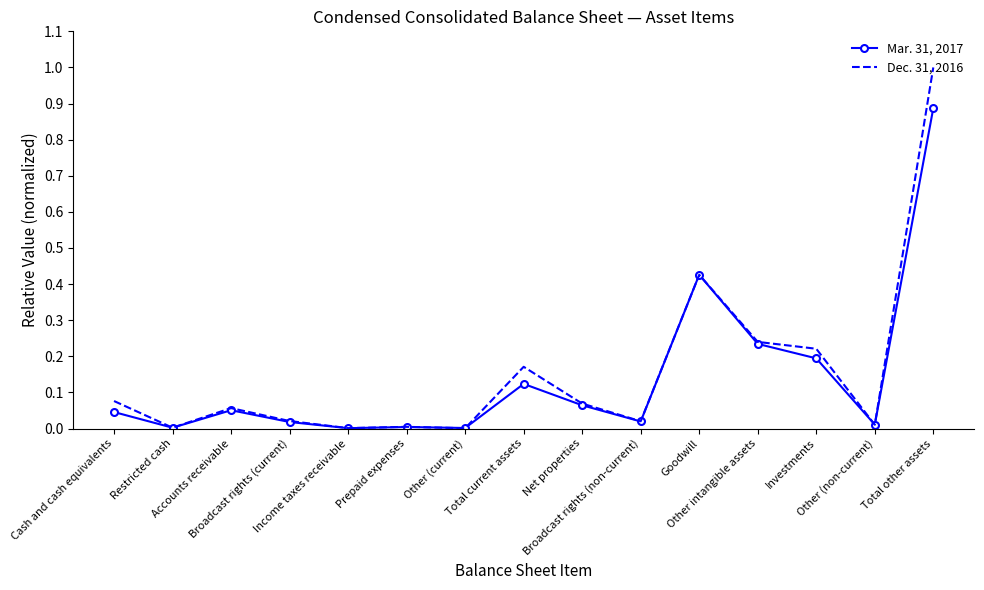

At Other (non-current), list the series in order from largest to smallest.

Mar. 31, 2017, Dec. 31, 2016